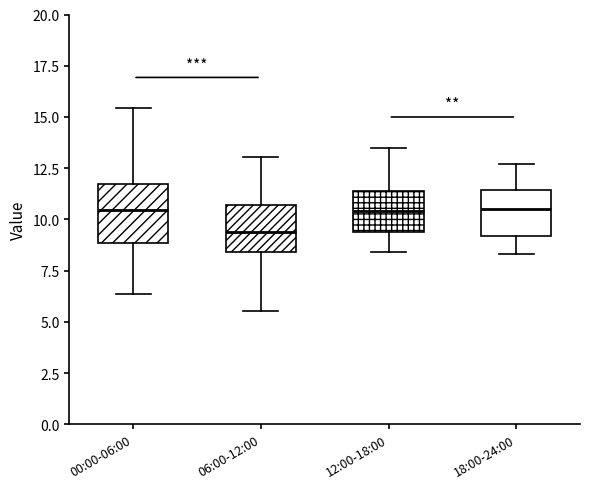

Reading left to right, read every box against the y-axis: the position of its median line, the range the box covers, and the ends of its whiskers. The values are not printed on the chart, so give them approximately, as read against the axis.

00:00-06:00: median 10.5, box 9.0 to 11.5, whiskers 6.5 to 15.5
06:00-12:00: median 9.5, box 8.5 to 10.5, whiskers 5.5 to 13.0
12:00-18:00: median 10.5, box 9.5 to 11.5, whiskers 8.5 to 13.5
18:00-24:00: median 10.5, box 9.0 to 11.5, whiskers 8.5 to 12.5